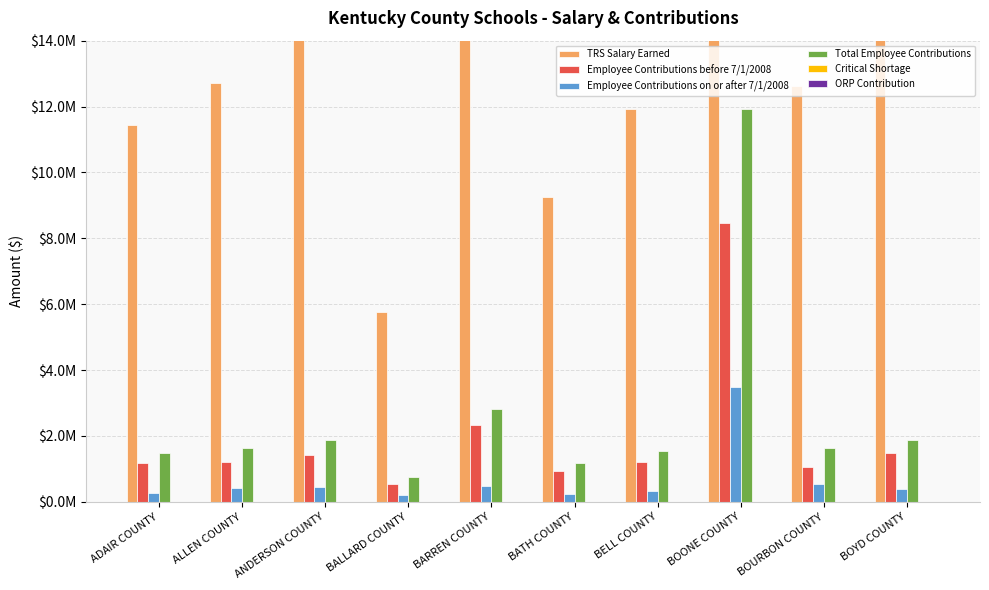

Which label corresponds to the smallest value in the chart?

ADAIR COUNTY